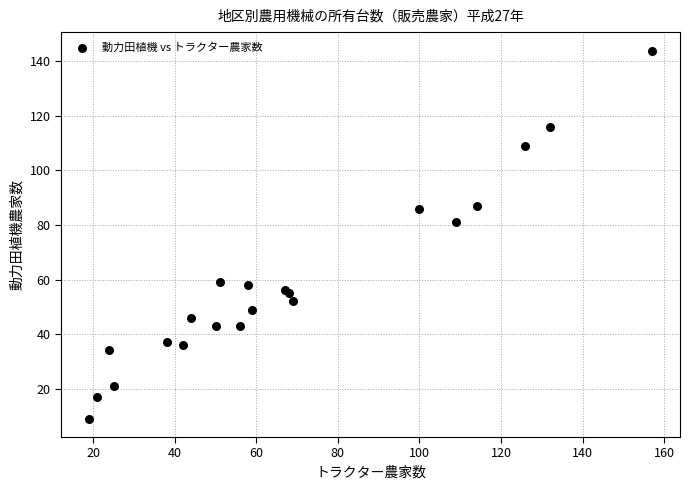

What Y value in the scatter plot is closest to 76?

81